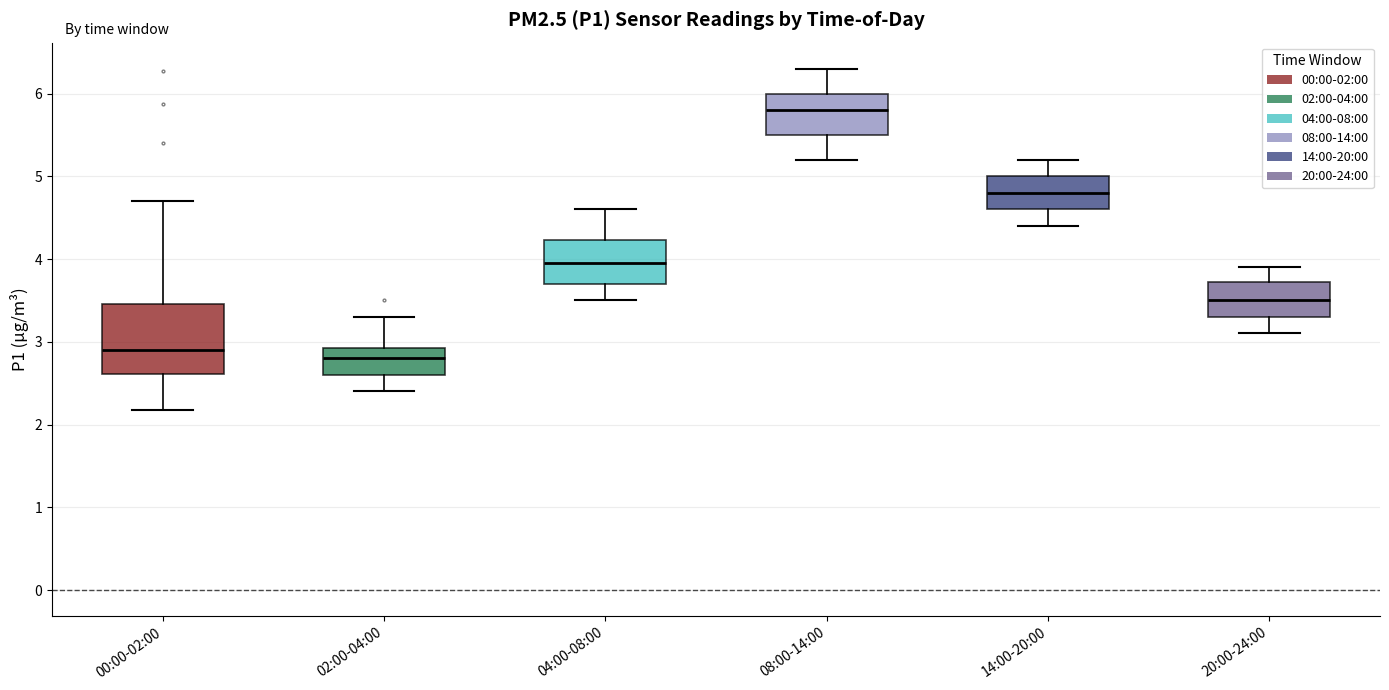

Where does the median line of the box for 20:00-24:00 sit on the y-axis? The values are not printed on the chart, so give them approximately, as read against the axis.

3.5